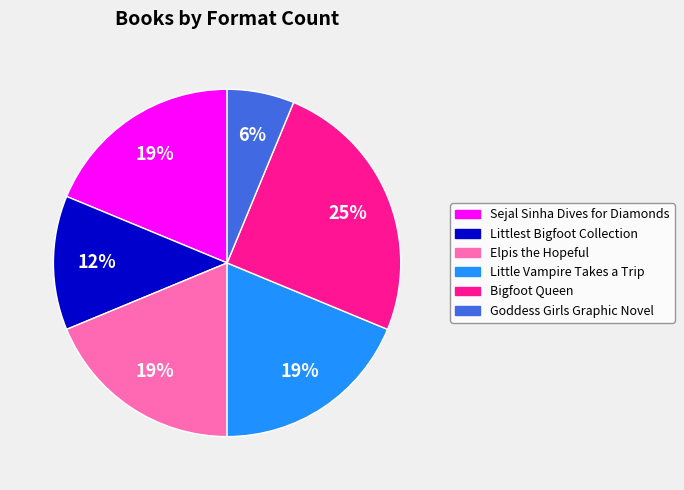

Do Sejal Sinha Dives for Diamonds and Littlest Bigfoot Collection together represent more than half of the pie?

No